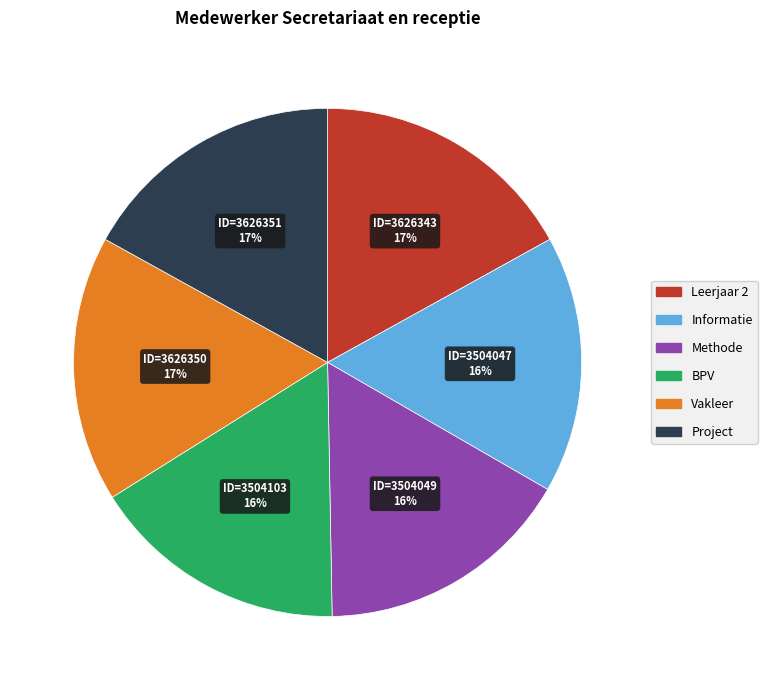

To the nearest percent, what is the difference between the BPV and Project slice percentages?

1%